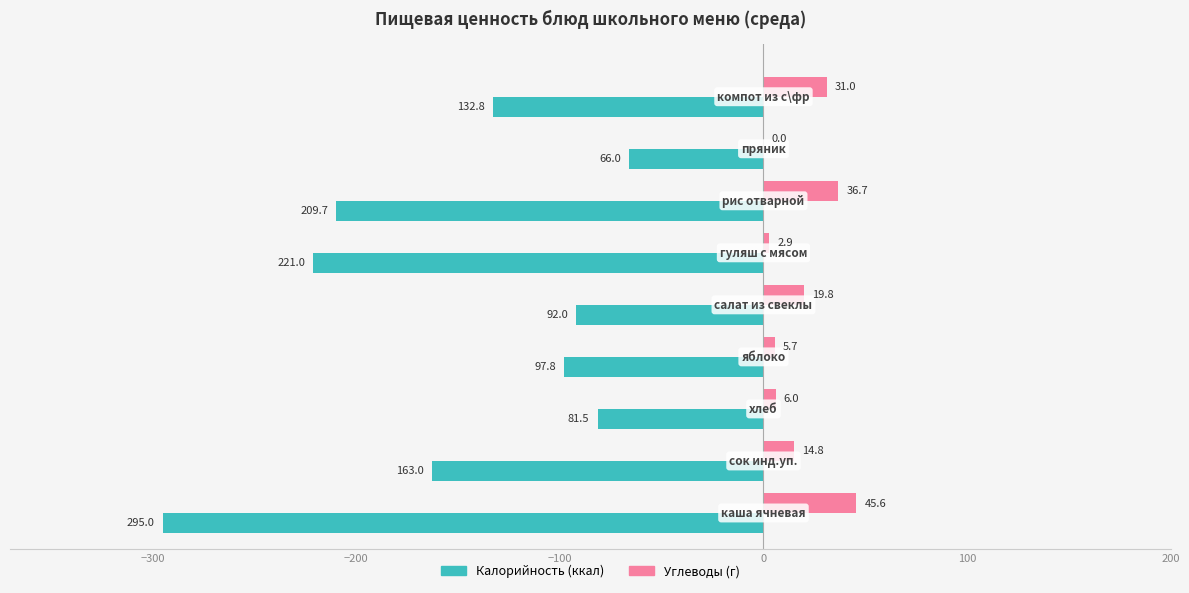

What is the maximum value shown in the chart?

45.6